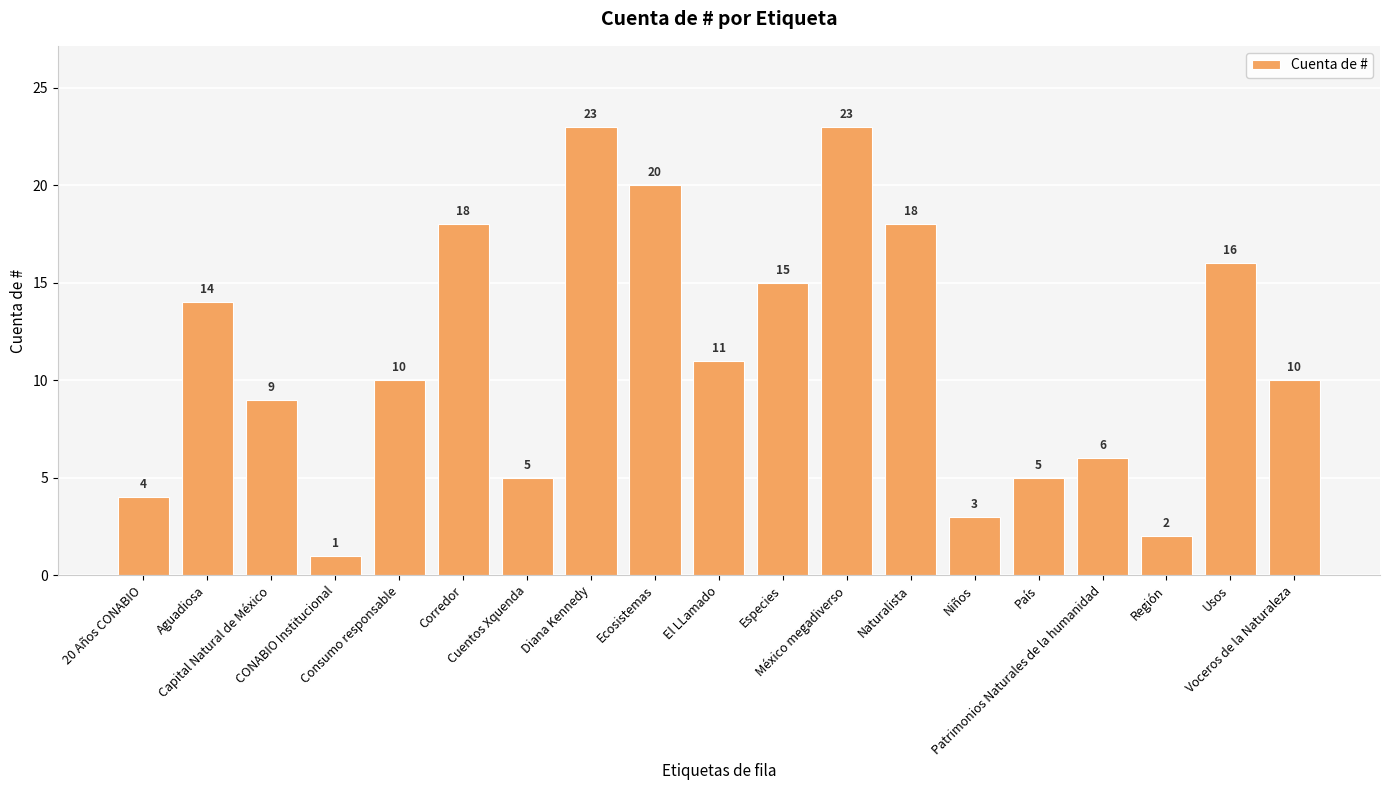

Reading left to right, extract all data points from this chart.

20 Años CONABIO=4	Aguadiosa=14	Capital Natural de México=9	CONABIO Institucional=1	Consumo responsable=10	Corredor=18	Cuentos Xquenda=5	Diana Kennedy=23	Ecosistemas=20	El LLamado=11	Especies=15	México megadiverso=23	Naturalista=18	Niños=3	País=5	Patrimonios Naturales de la humanidad=6	Región=2	Usos=16	Voceros de la Naturaleza=10